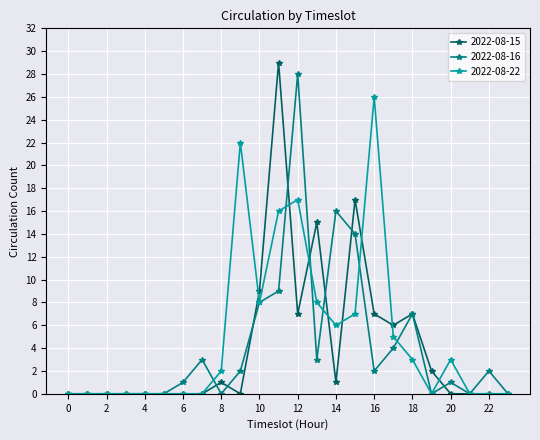

At which category is the sum across all series the highest?

11:00-12:00